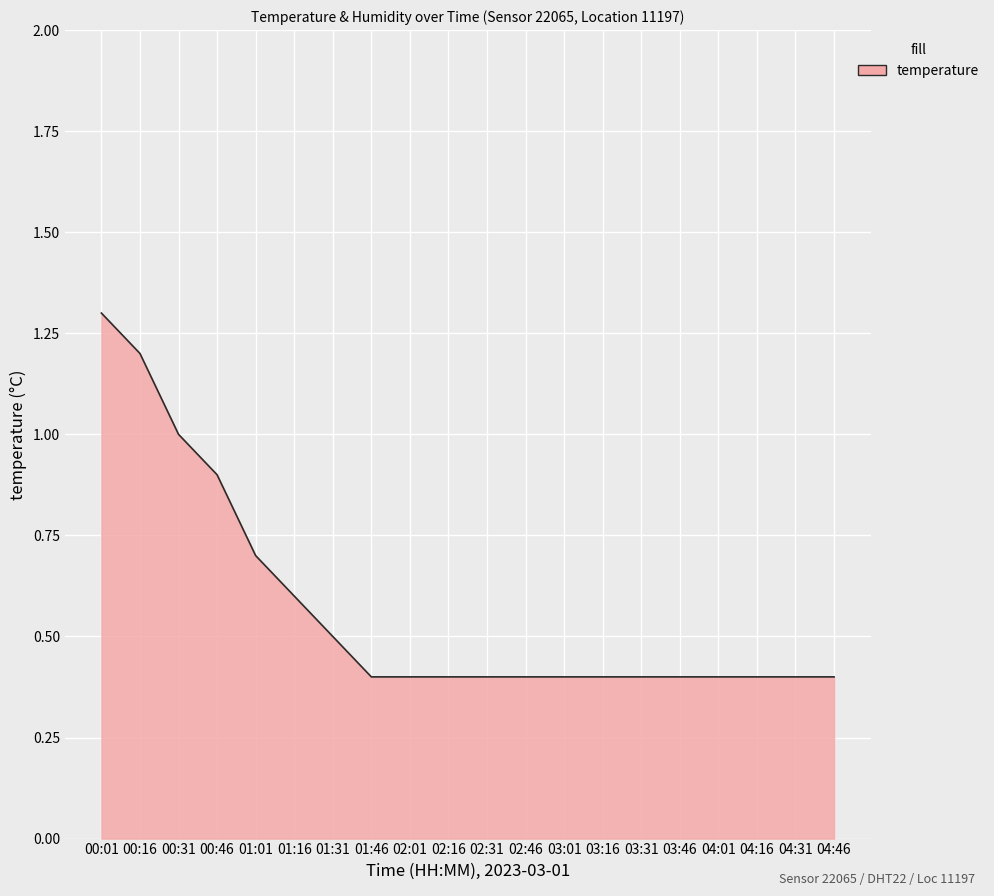

At which label is the value closest to 0?

01:46